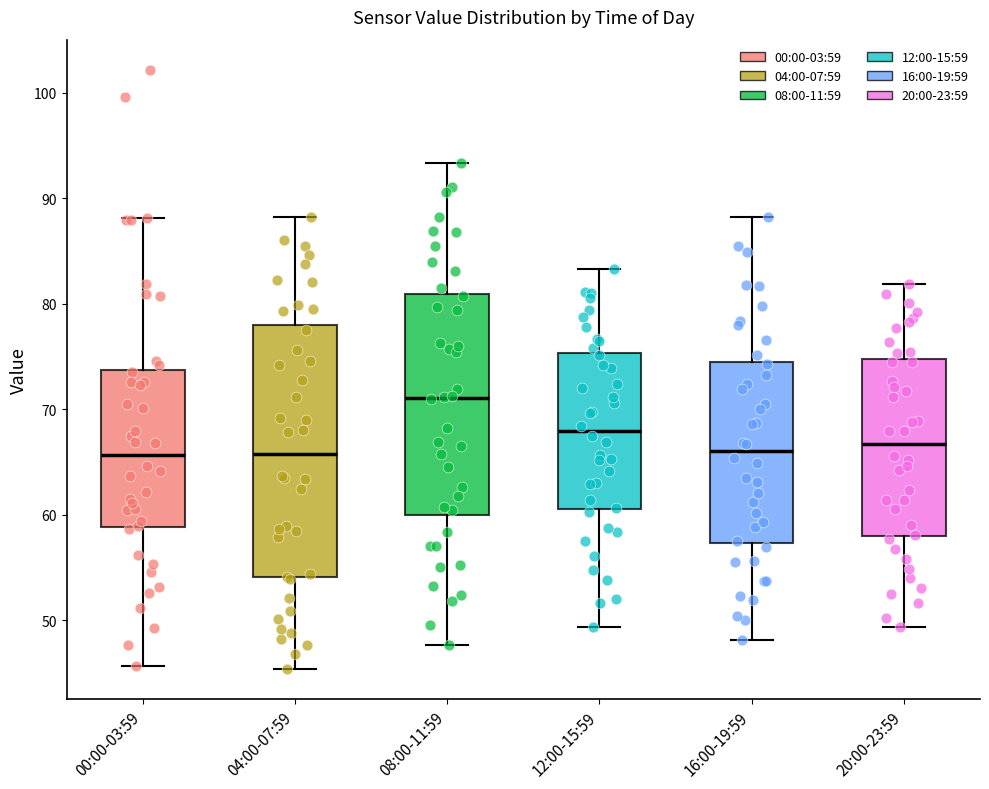

Where does the median line of the box for 00:00-03:59 sit on the y-axis? The values are not printed on the chart, so give them approximately, as read against the axis.

66